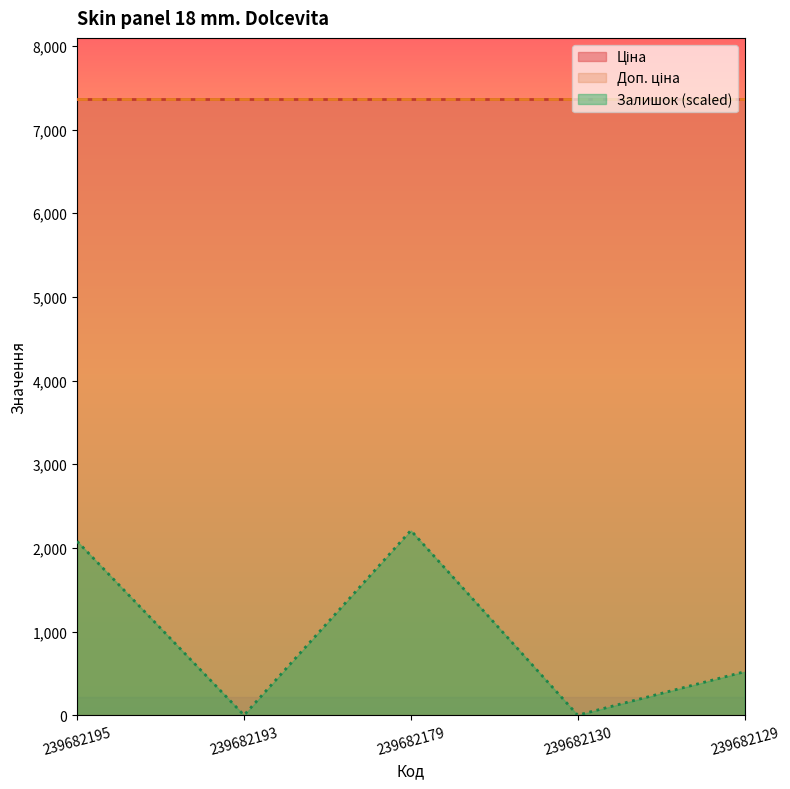

At which category is the sum across all series the highest?

239682179